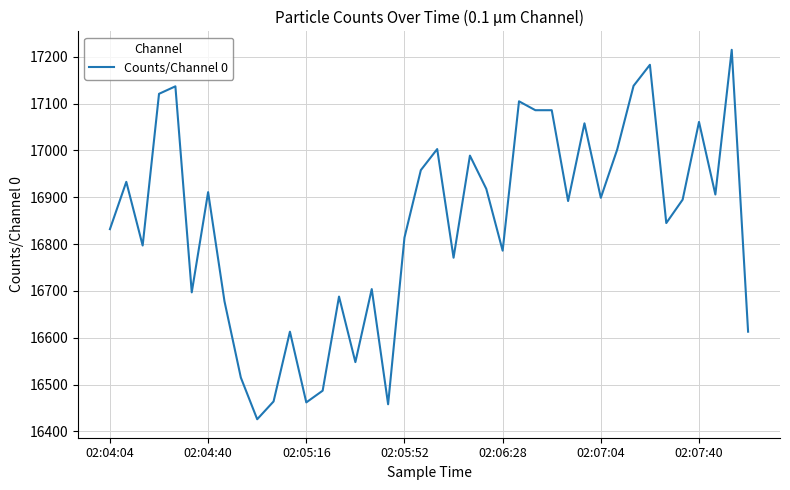

What is the difference between the maximum and minimum values?

789